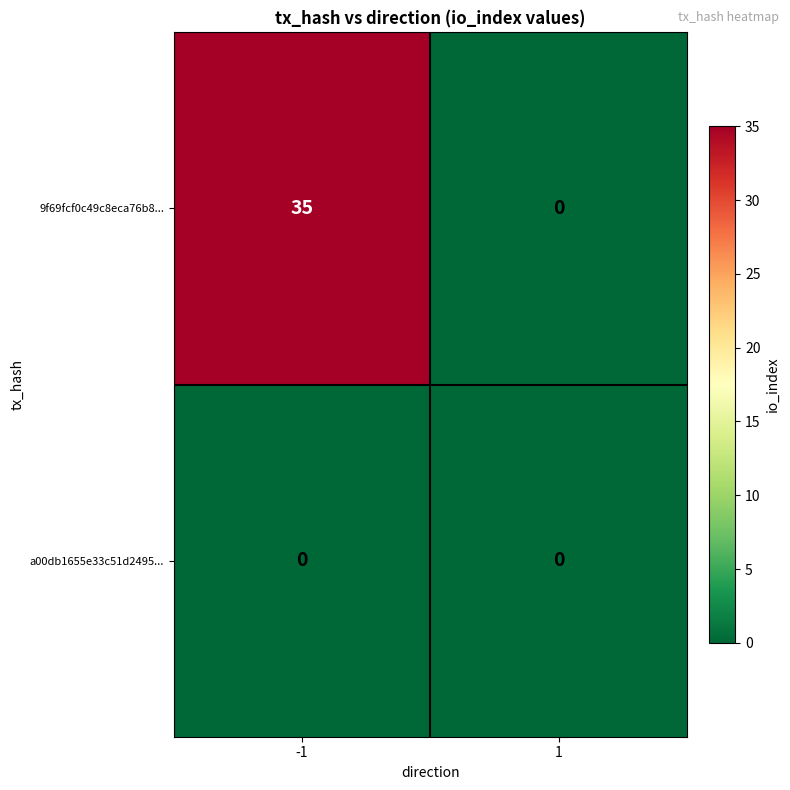

Rank the series by their average value, from highest to lowest.

9f69fcf0c49c8eca76b8..., a00db1655e33c51d2495...